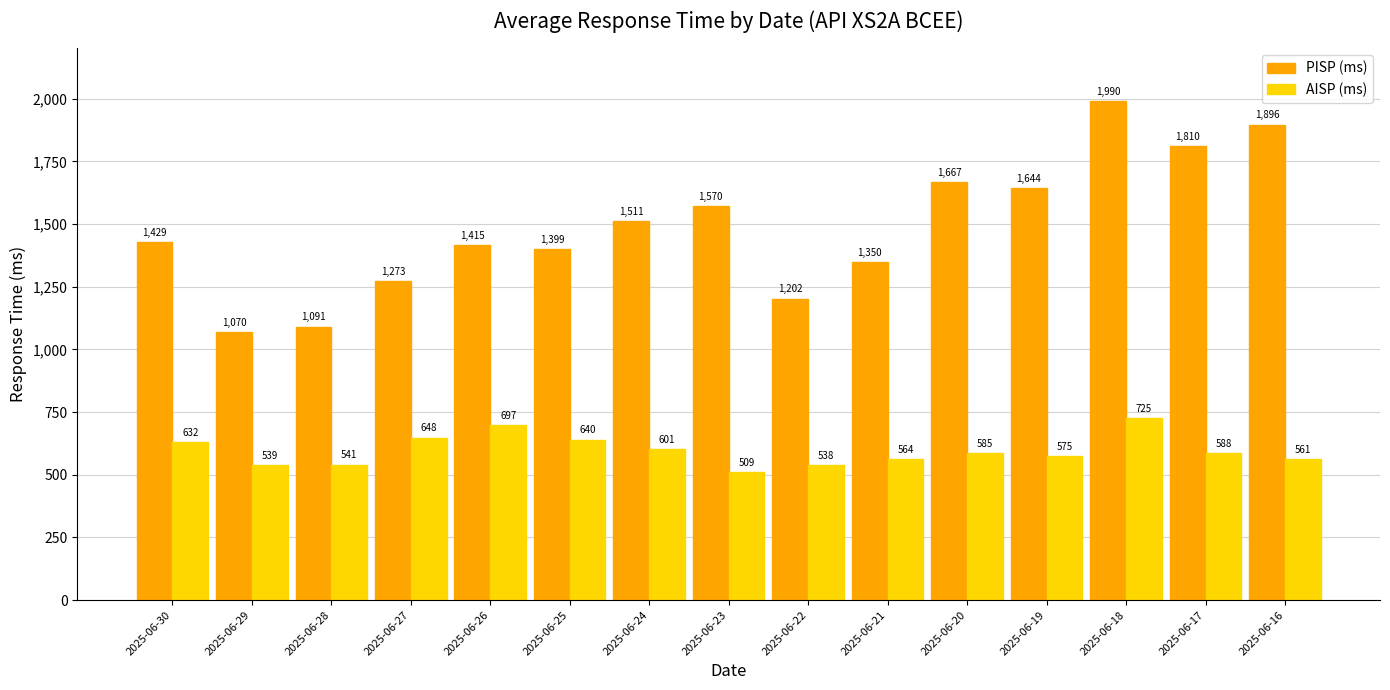

The AISP (ms) series shows 538.6 at 2025-06-29. True or false?

True